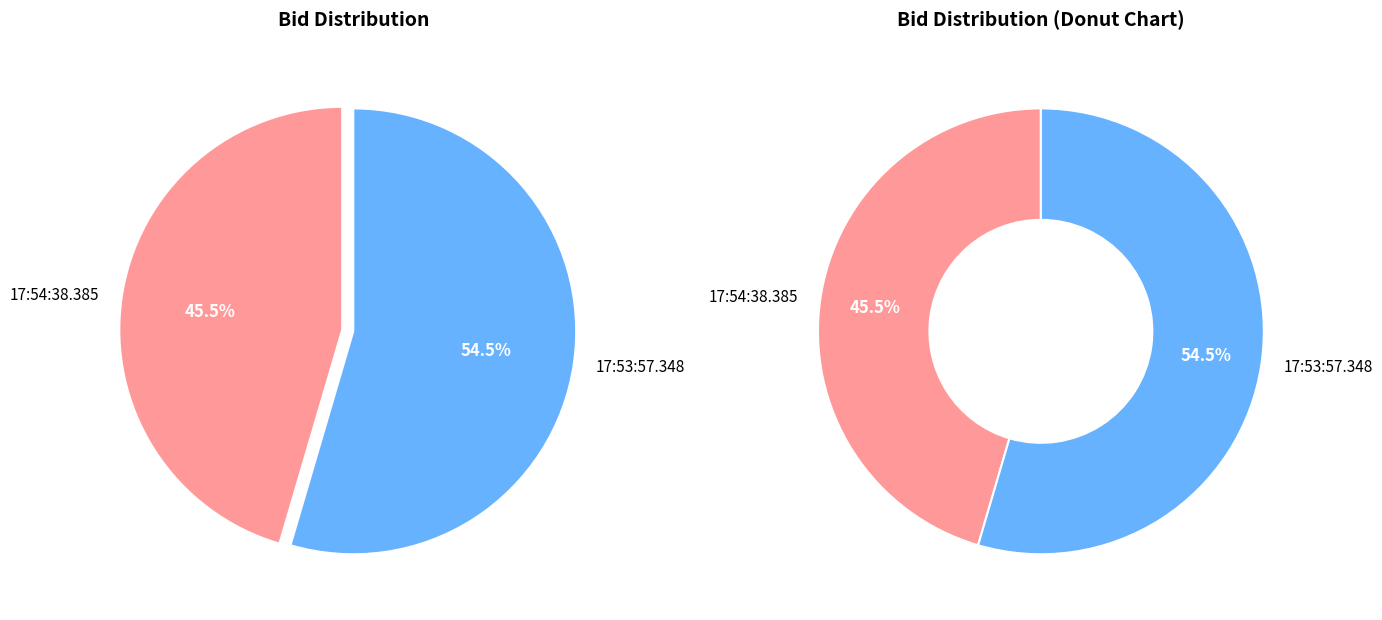

To the nearest percent, what percentage of the pie is 17:53:57.348?

55%